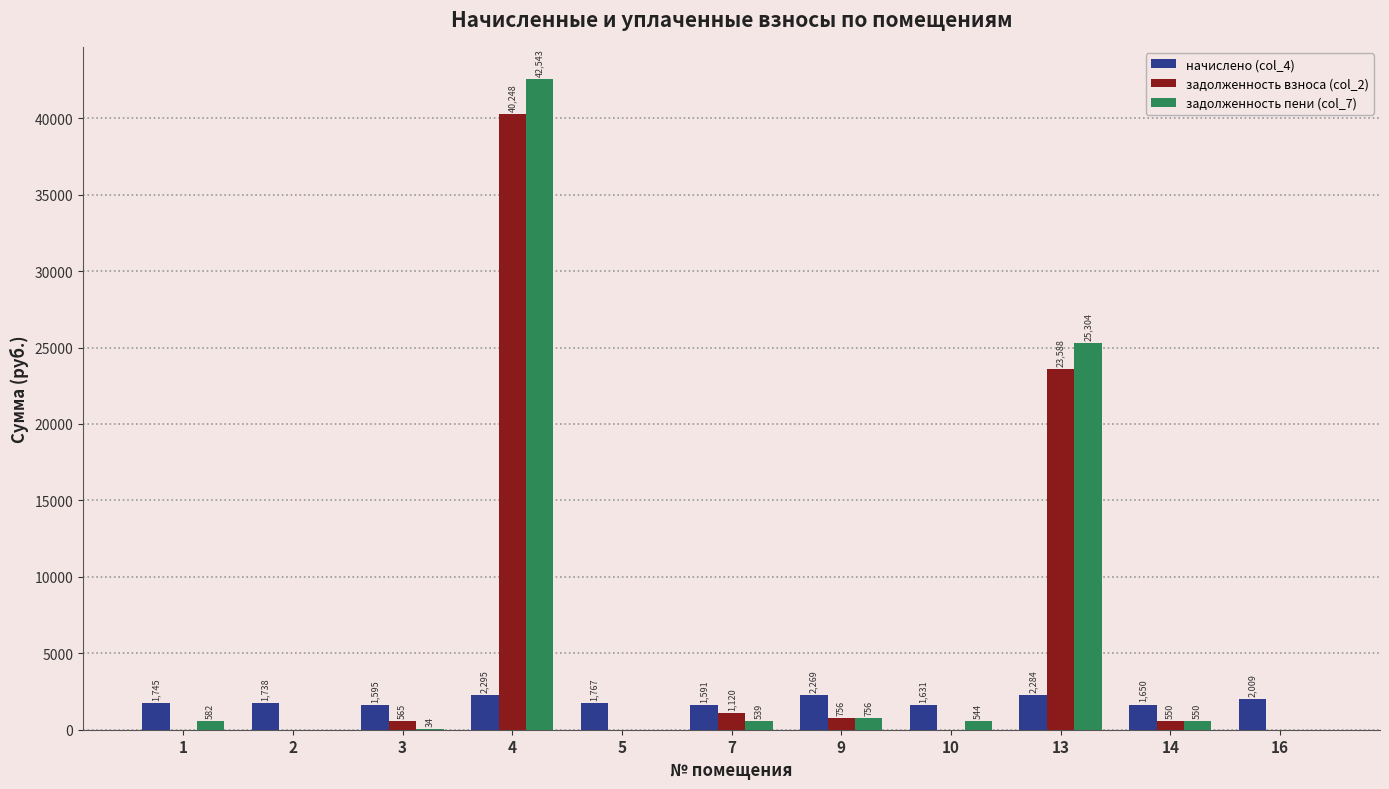

Where is начислено (col_4) nearest to the value 1942?

16